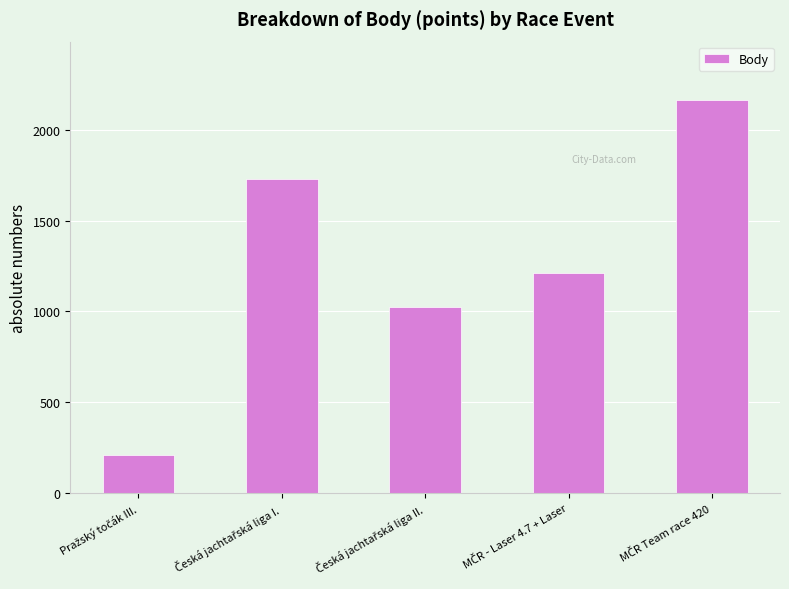

What is the difference between the second highest and second lowest values?

703